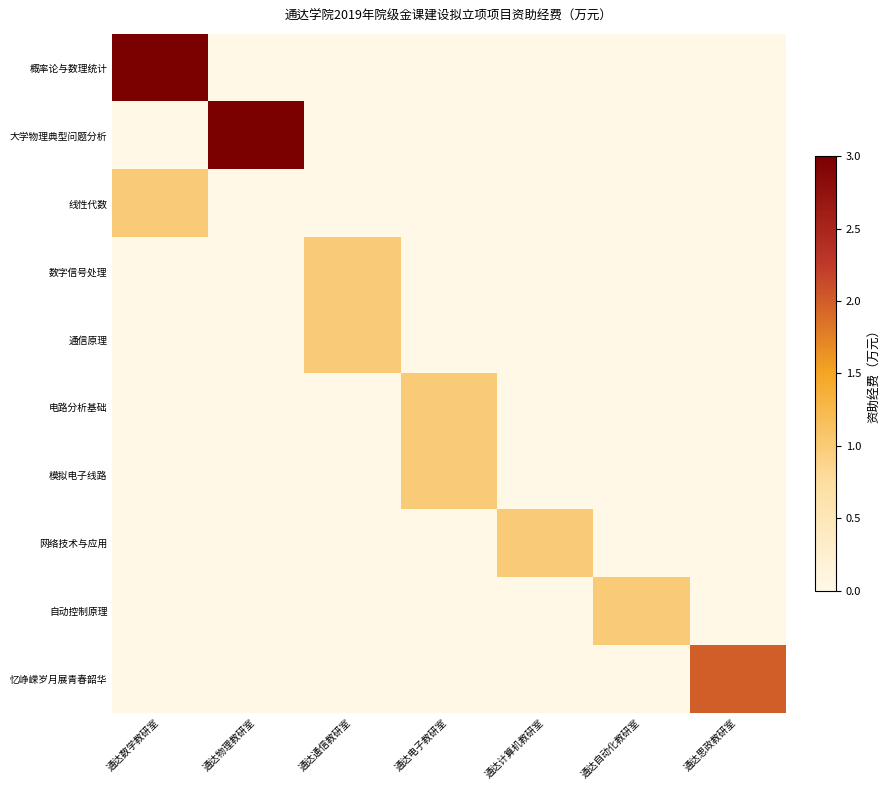

Reading left to right, what are all the values shown in this chart?

概率论与数理统计: 通达数学教研室=3	通达物理教研室=0	通达通信教研室=0	通达电子教研室=0	通达计算机教研室=0	通达自动化教研室=0	通达思政教研室=0
大学物理典型问题分析: 通达数学教研室=0	通达物理教研室=3	通达通信教研室=0	通达电子教研室=0	通达计算机教研室=0	通达自动化教研室=0	通达思政教研室=0
线性代数: 通达数学教研室=1	通达物理教研室=0	通达通信教研室=0	通达电子教研室=0	通达计算机教研室=0	通达自动化教研室=0	通达思政教研室=0
数字信号处理: 通达数学教研室=0	通达物理教研室=0	通达通信教研室=1	通达电子教研室=0	通达计算机教研室=0	通达自动化教研室=0	通达思政教研室=0
通信原理: 通达数学教研室=0	通达物理教研室=0	通达通信教研室=1	通达电子教研室=0	通达计算机教研室=0	通达自动化教研室=0	通达思政教研室=0
电路分析基础: 通达数学教研室=0	通达物理教研室=0	通达通信教研室=0	通达电子教研室=1	通达计算机教研室=0	通达自动化教研室=0	通达思政教研室=0
模拟电子线路: 通达数学教研室=0	通达物理教研室=0	通达通信教研室=0	通达电子教研室=1	通达计算机教研室=0	通达自动化教研室=0	通达思政教研室=0
网络技术与应用: 通达数学教研室=0	通达物理教研室=0	通达通信教研室=0	通达电子教研室=0	通达计算机教研室=1	通达自动化教研室=0	通达思政教研室=0
自动控制原理: 通达数学教研室=0	通达物理教研室=0	通达通信教研室=0	通达电子教研室=0	通达计算机教研室=0	通达自动化教研室=1	通达思政教研室=0
忆峥嵘岁月展青春韶华: 通达数学教研室=0	通达物理教研室=0	通达通信教研室=0	通达电子教研室=0	通达计算机教研室=0	通达自动化教研室=0	通达思政教研室=2